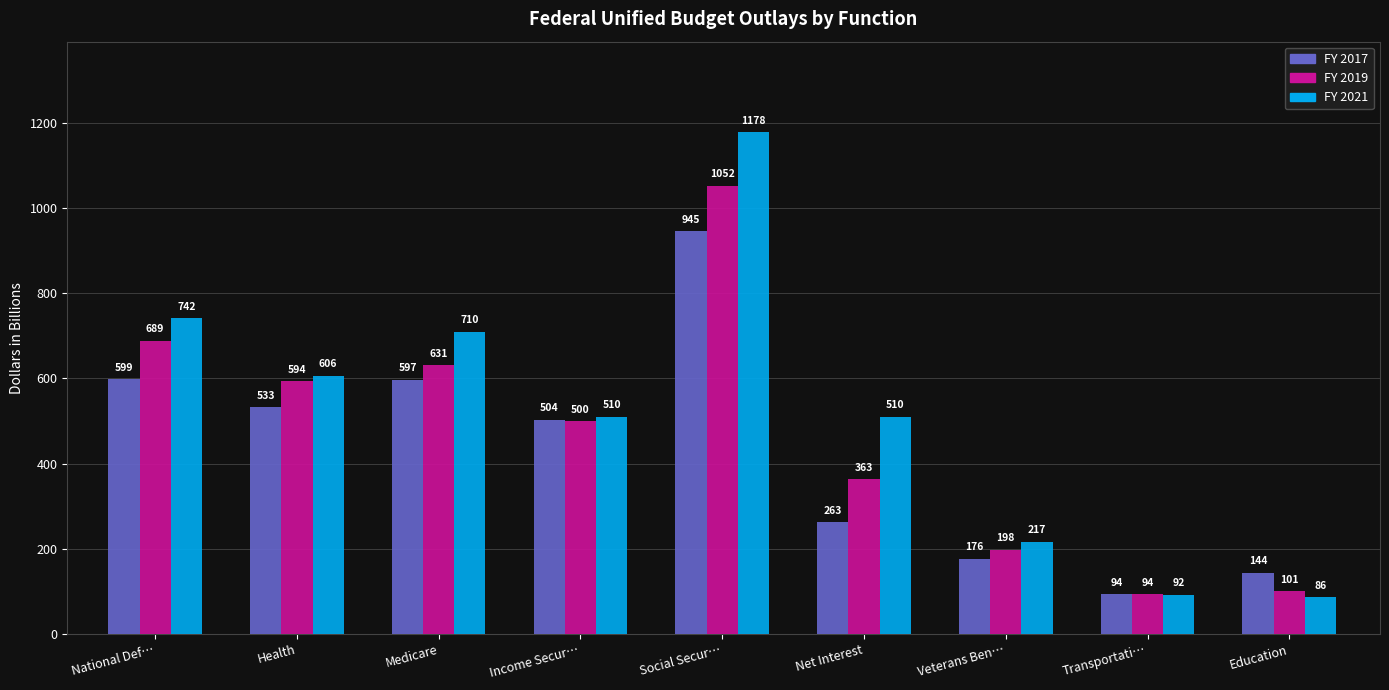

What is the difference between the FY 2019 values at Veterans Ben… and Net Interest?

165.5